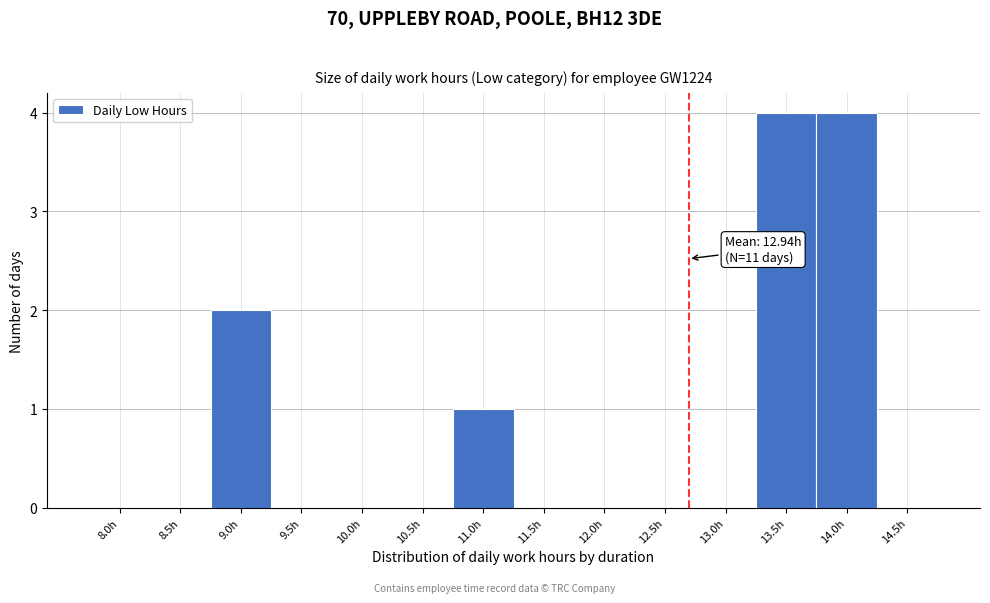

Reading right to left, what are all the values shown in this chart?

14.5h=0	14.0h=4	13.5h=4	13.0h=0	12.5h=0	12.0h=0	11.5h=0	11.0h=1	10.5h=0	10.0h=0	9.5h=0	9.0h=2	8.5h=0	8.0h=0